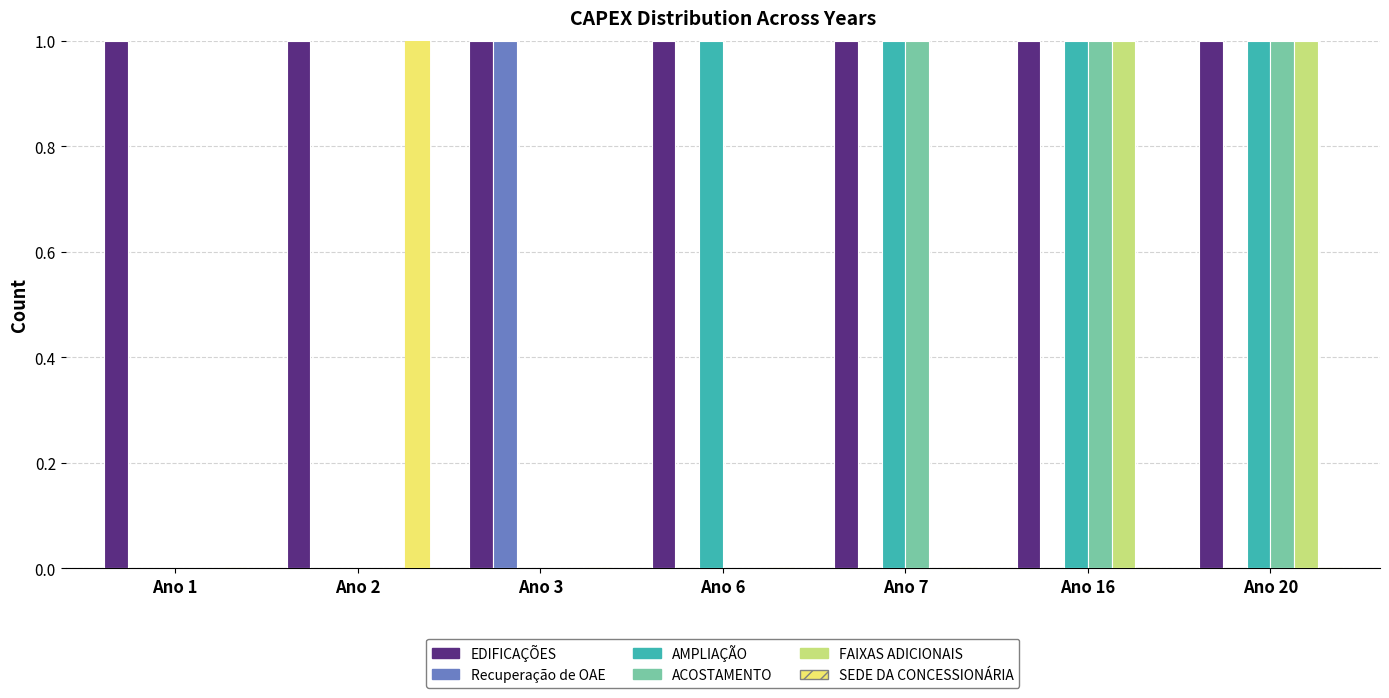

What is the total value across all series at Ano 3?

2